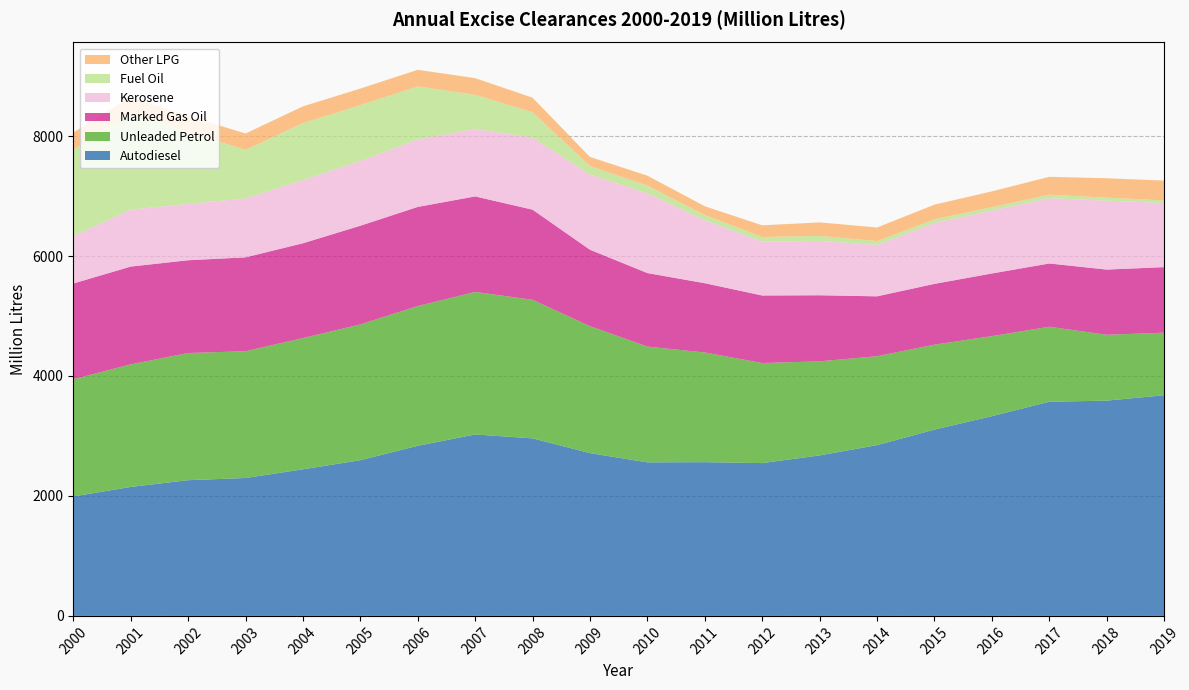

Reading left to right, what are all the values shown in this chart?

Autodiesel: 2000=1992	2001=2150	2002=2263	2003=2299	2004=2444	2005=2596	2006=2836	2007=3025	2008=2960	2009=2714	2010=2560	2011=2563	2012=2548	2013=2676	2014=2847	2015=3106	2016=3330	2017=3571	2018=3589	2019=3679
Unleaded Petrol: 2000=1954	2001=2044	2002=2120	2003=2114	2004=2188	2005=2264	2006=2330	2007=2377	2008=2310	2009=2117	2010=1930	2011=1829	2012=1668	2013=1568	2014=1483	2015=1416	2016=1335	2017=1250	2018=1098	2019=1043
Marked Gas Oil: 2000=1596	2001=1630	2002=1547	2003=1565	2004=1581	2005=1645	2006=1653	2007=1592	2008=1503	2009=1274	2010=1226	2011=1155	2012=1126	2013=1102	2014=998	2015=1014	2016=1044	2017=1055	2018=1087	2019=1093
Kerosene: 2000=789	2001=950	2002=939	2003=983	2004=1053	2005=1081	2006=1126	2007=1124	2008=1202	2009=1253	2010=1329	2011=1051	2012=898	2013=906	2014=857	2015=1015	2016=1050	2017=1089	2018=1149	2019=1068
Fuel Oil: 2000=1443	2001=1597	2002=1200	2003=809	2004=950	2005=929	2006=884	2007=569	2008=423	2009=141	2010=130	2011=85	2012=77	2013=83	2014=64	2015=61	2016=56	2017=58	2018=49	2019=45
Other LPG: 2000=285	2001=277	2002=267	2003=273	2004=279	2005=277	2006=276	2007=279	2008=242	2009=153	2010=165	2011=147	2012=195	2013=226	2014=227	2015=245	2016=263	2017=298	2018=325	2019=330